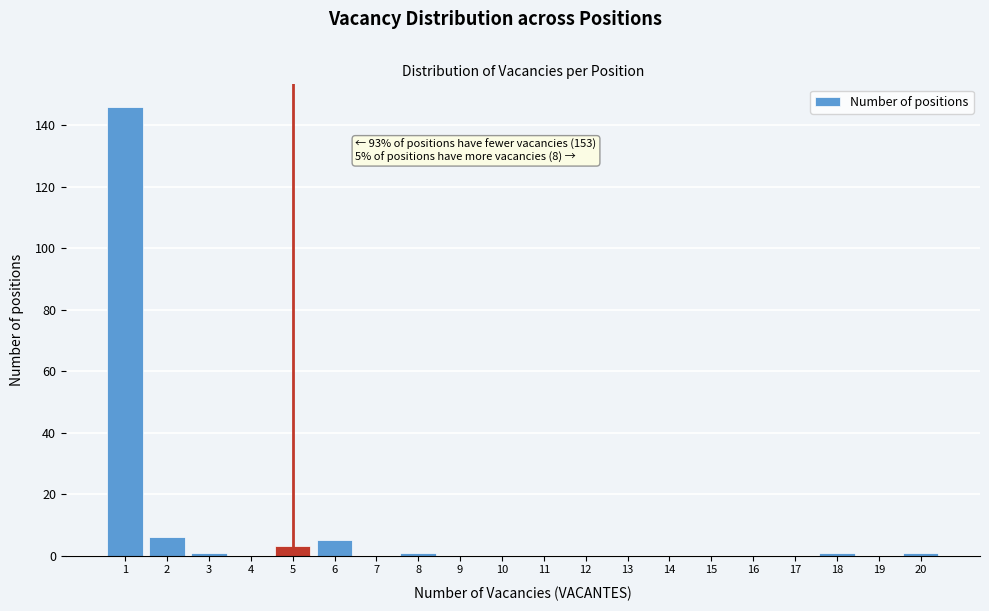

Reading left to right, extract all data points from this chart.

1=146	2=6	3=1	4=0	5=3	6=5	7=0	8=1	9=0	10=0	11=0	12=0	13=0	14=0	15=0	16=0	17=0	18=1	19=0	20=1